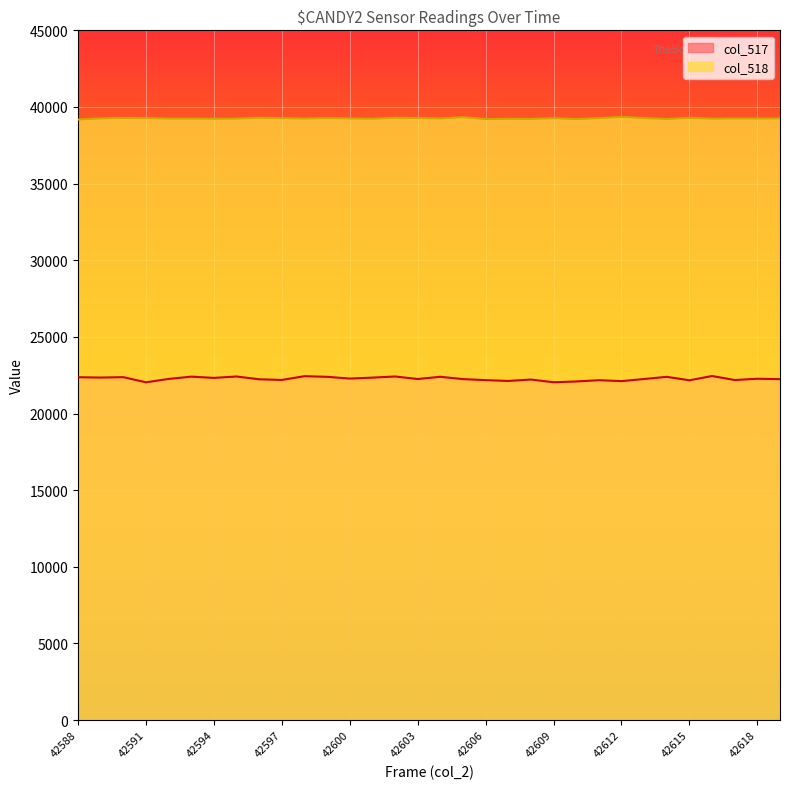

Reading left to right, what are all the values shown in this chart?

col_517: 22367	22347	22372	22038	22257	22407	22325	22416	22234	22191	22437	22395	22281	22343	22416	22253	22397	22246	22179	22125	22218	22040	22091	22175	22114	22253	22394	22169	22448	22185	22270	22242
col_518: 39175	39254	39284	39270	39239	39241	39227	39238	39296	39267	39241	39271	39248	39227	39296	39278	39246	39334	39203	39228	39218	39267	39208	39271	39350	39278	39212	39286	39234	39251	39243	39248